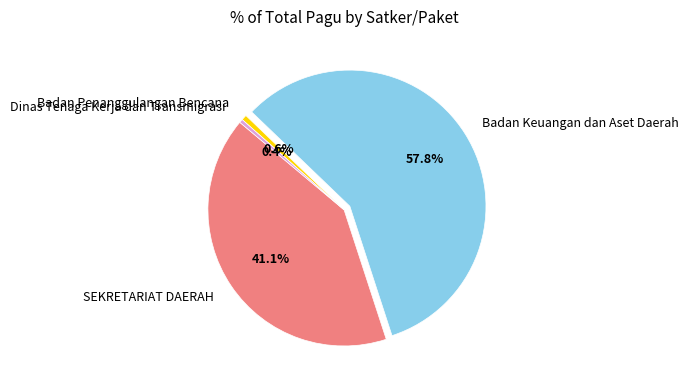

Which category accounts for the majority?

Badan Keuangan dan Aset Daerah